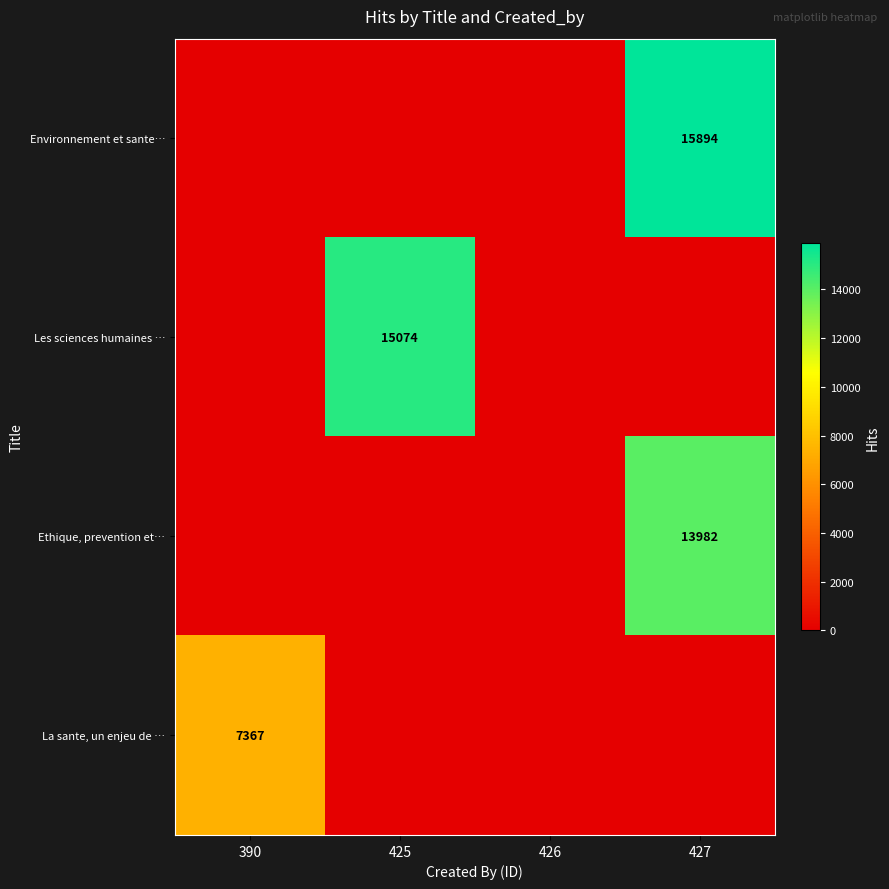

Is it true that La sante, un enjeu de … equals 7367 at 390?

True